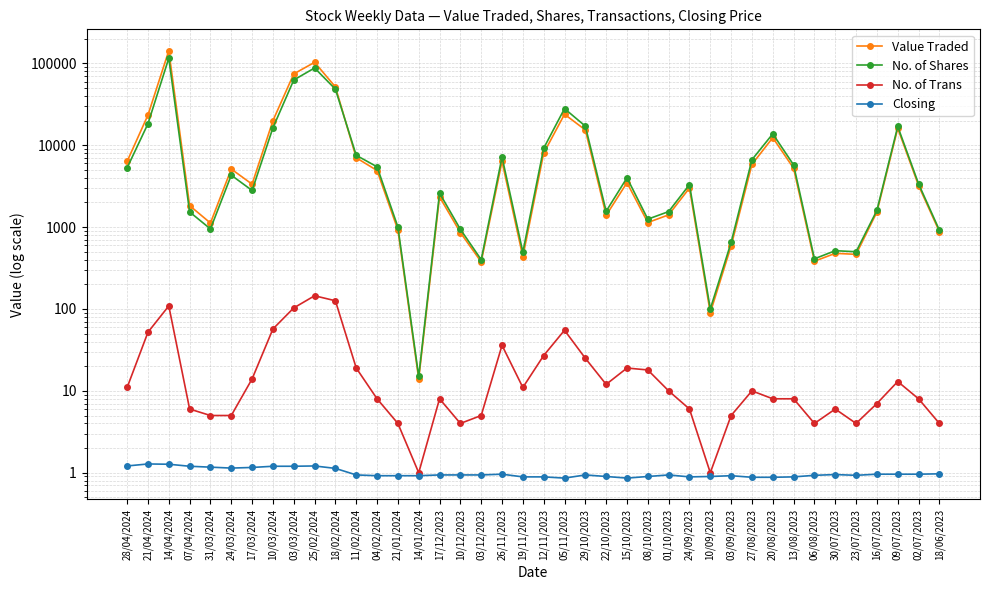

True or false: No. of Trans and No. of Shares intersect in this chart.

False